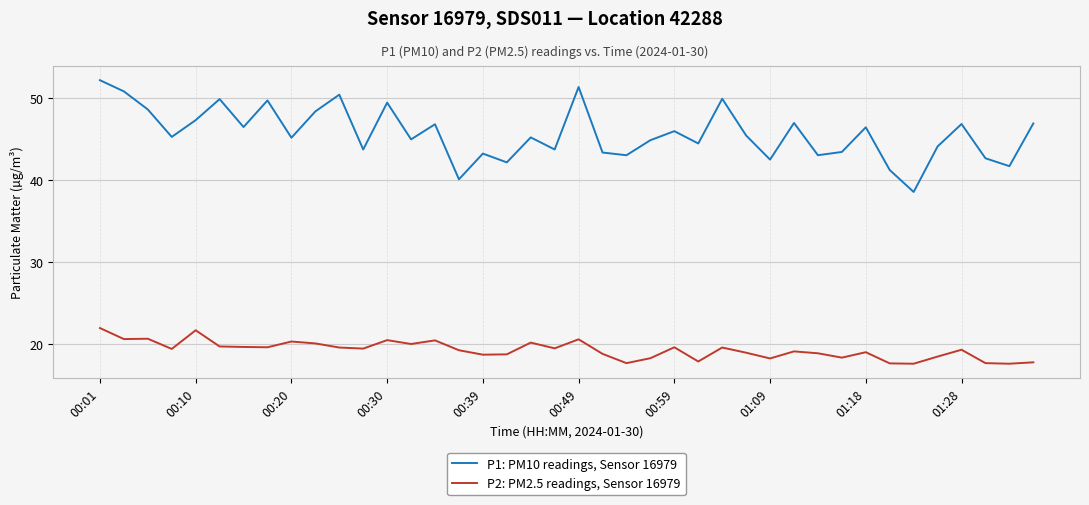

Rank the series by their average value, from lowest to highest.

P2: PM2.5 readings, Sensor 16979, P1: PM10 readings, Sensor 16979